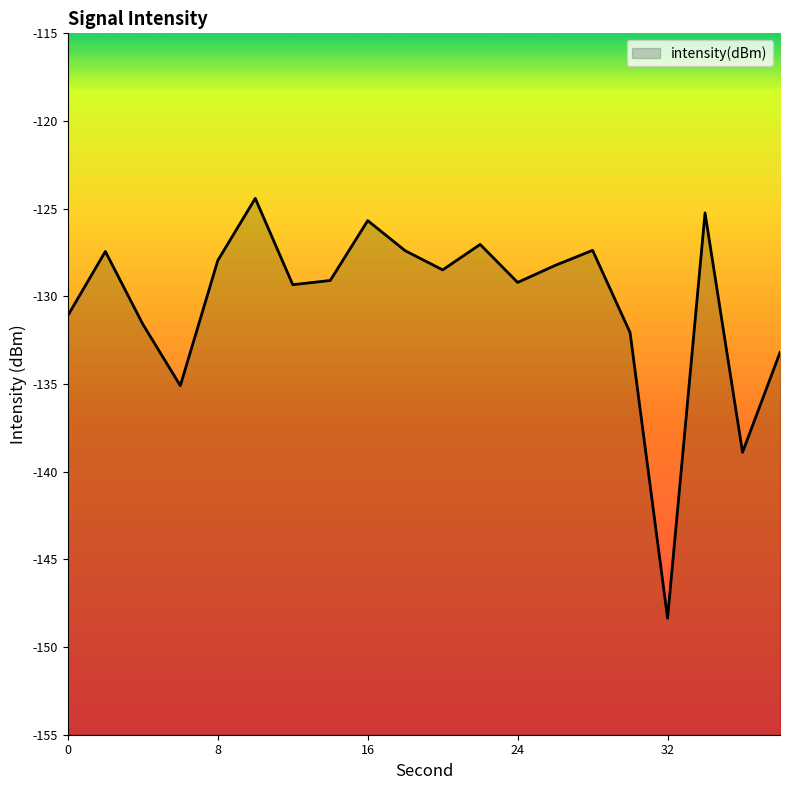

What value does the data have at 28?

-127.4